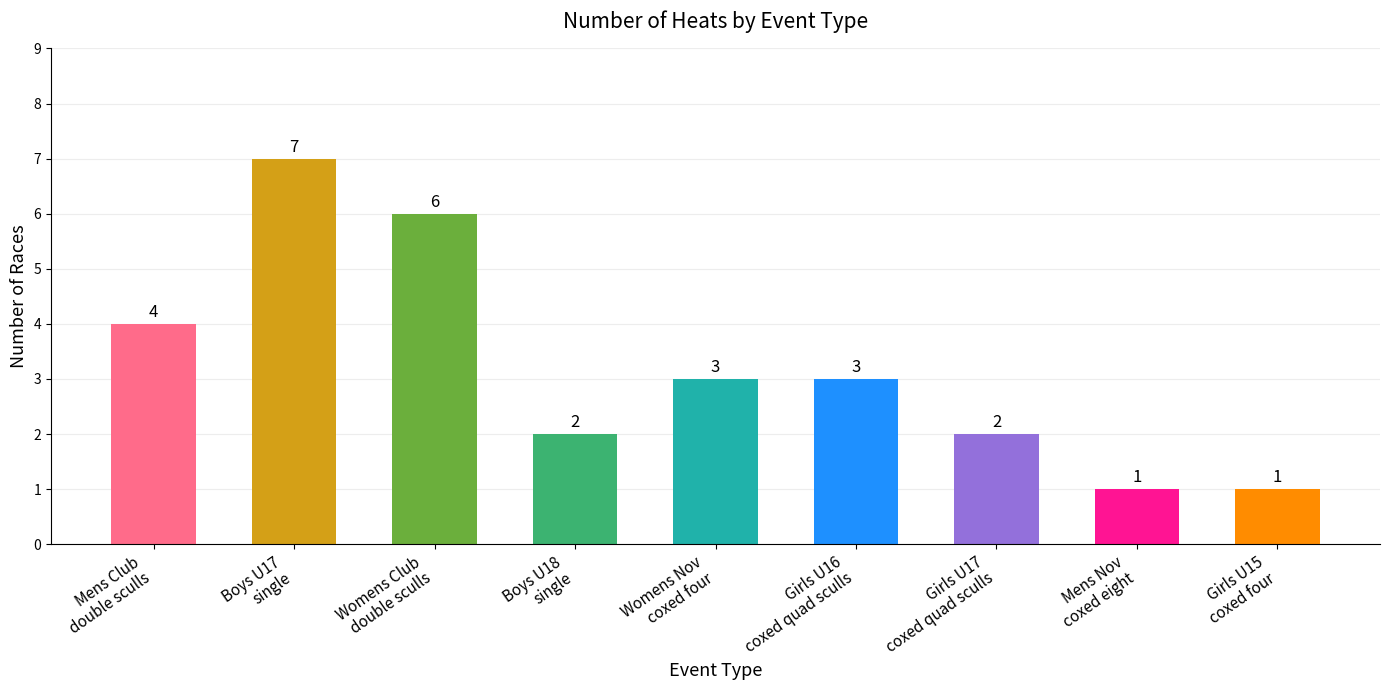

What value does the data have at Womens Nov
coxed four?

3